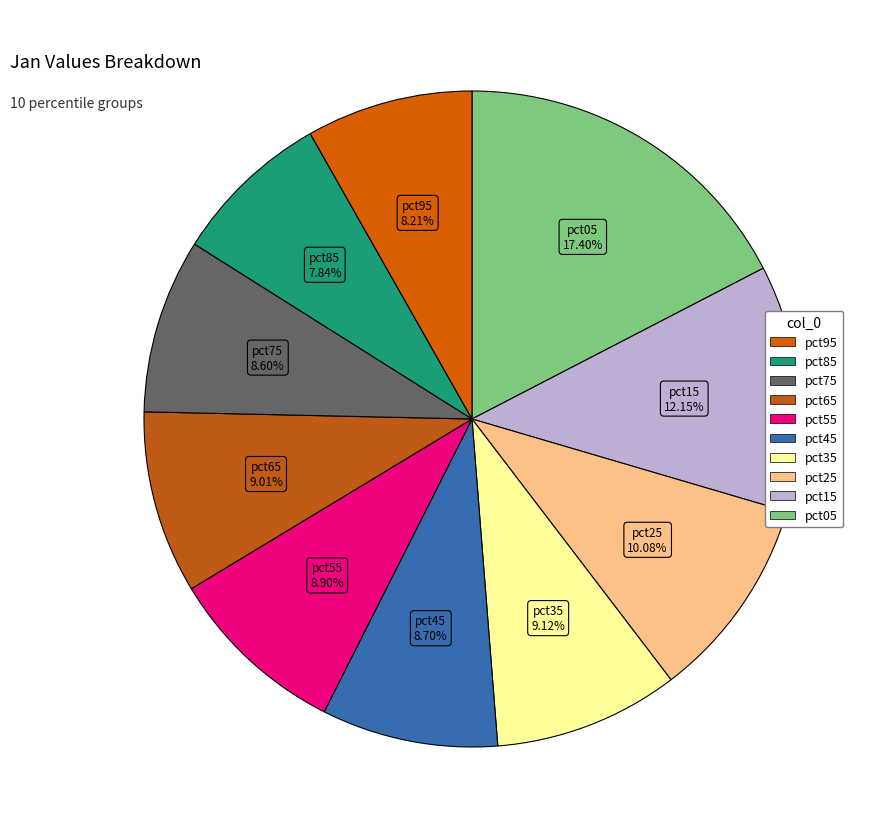

Rank the categories by value from lowest to highest.

pct85, pct95, pct75, pct45, pct55, pct65, pct35, pct25, pct15, pct05